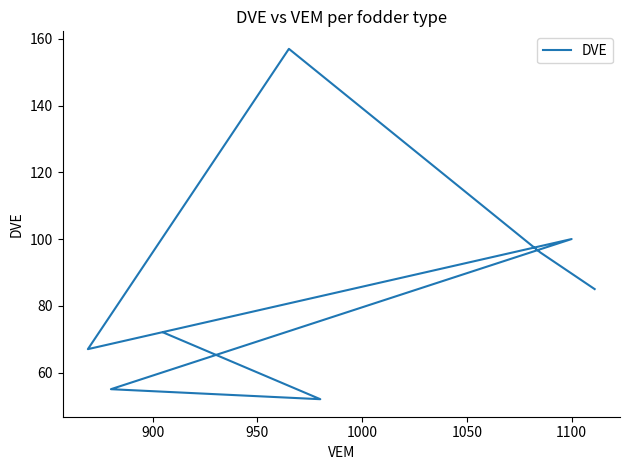

What is the difference between the second highest and second lowest values?

45